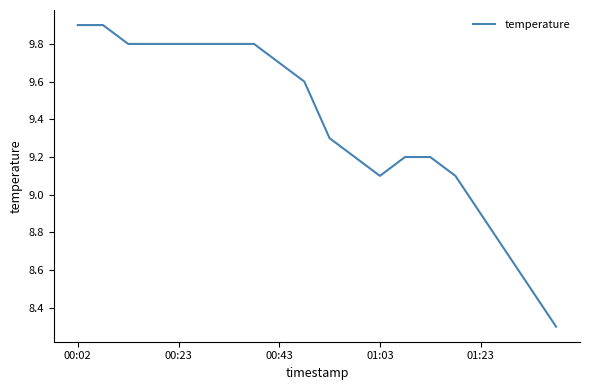

What is the sum of all values?

187.4